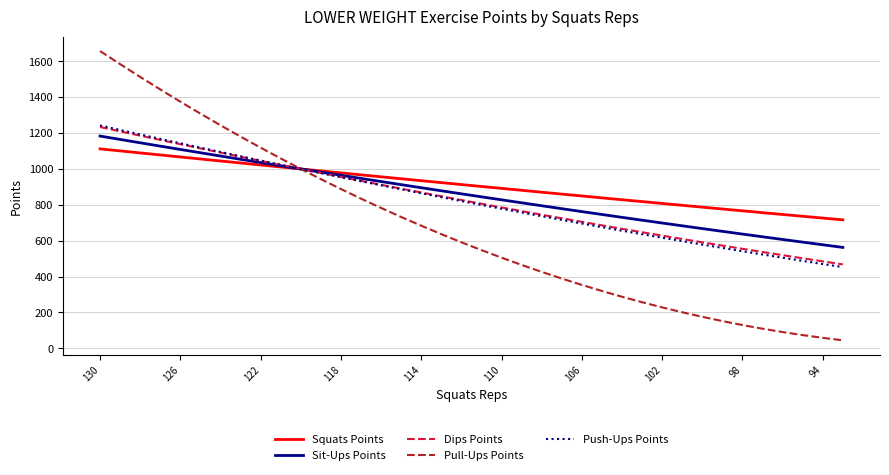

Which series has the largest range (max minus min)?

Pull-Ups Points